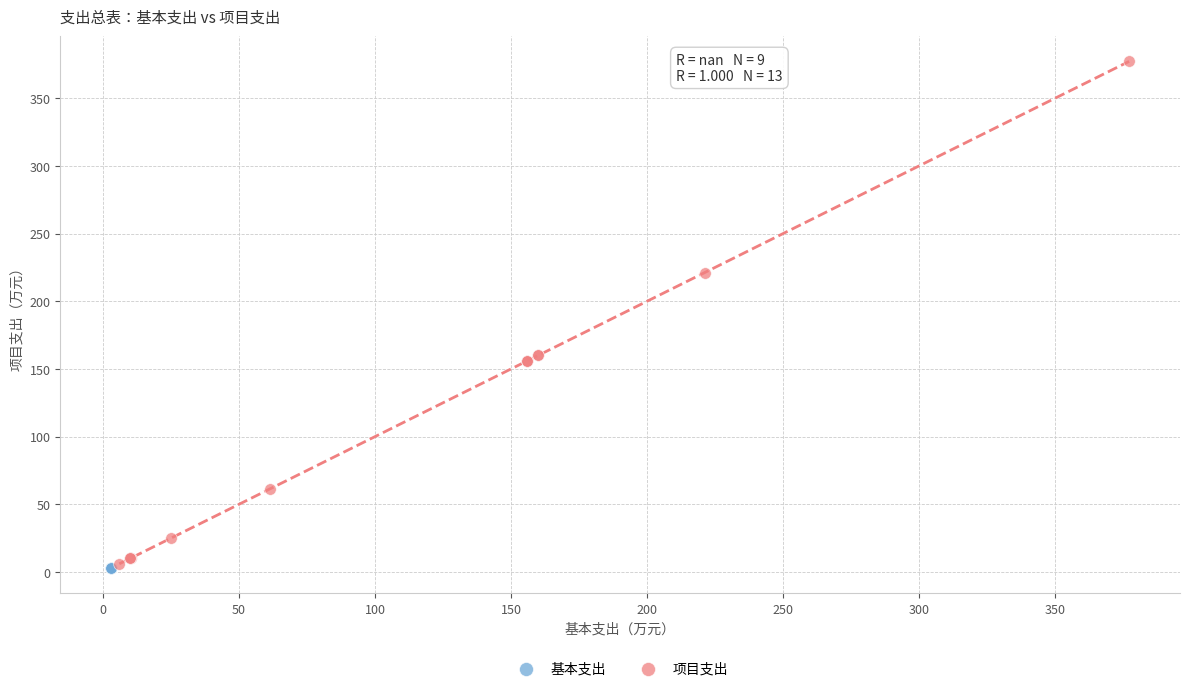

Which series contains the highest Y value?

项目支出